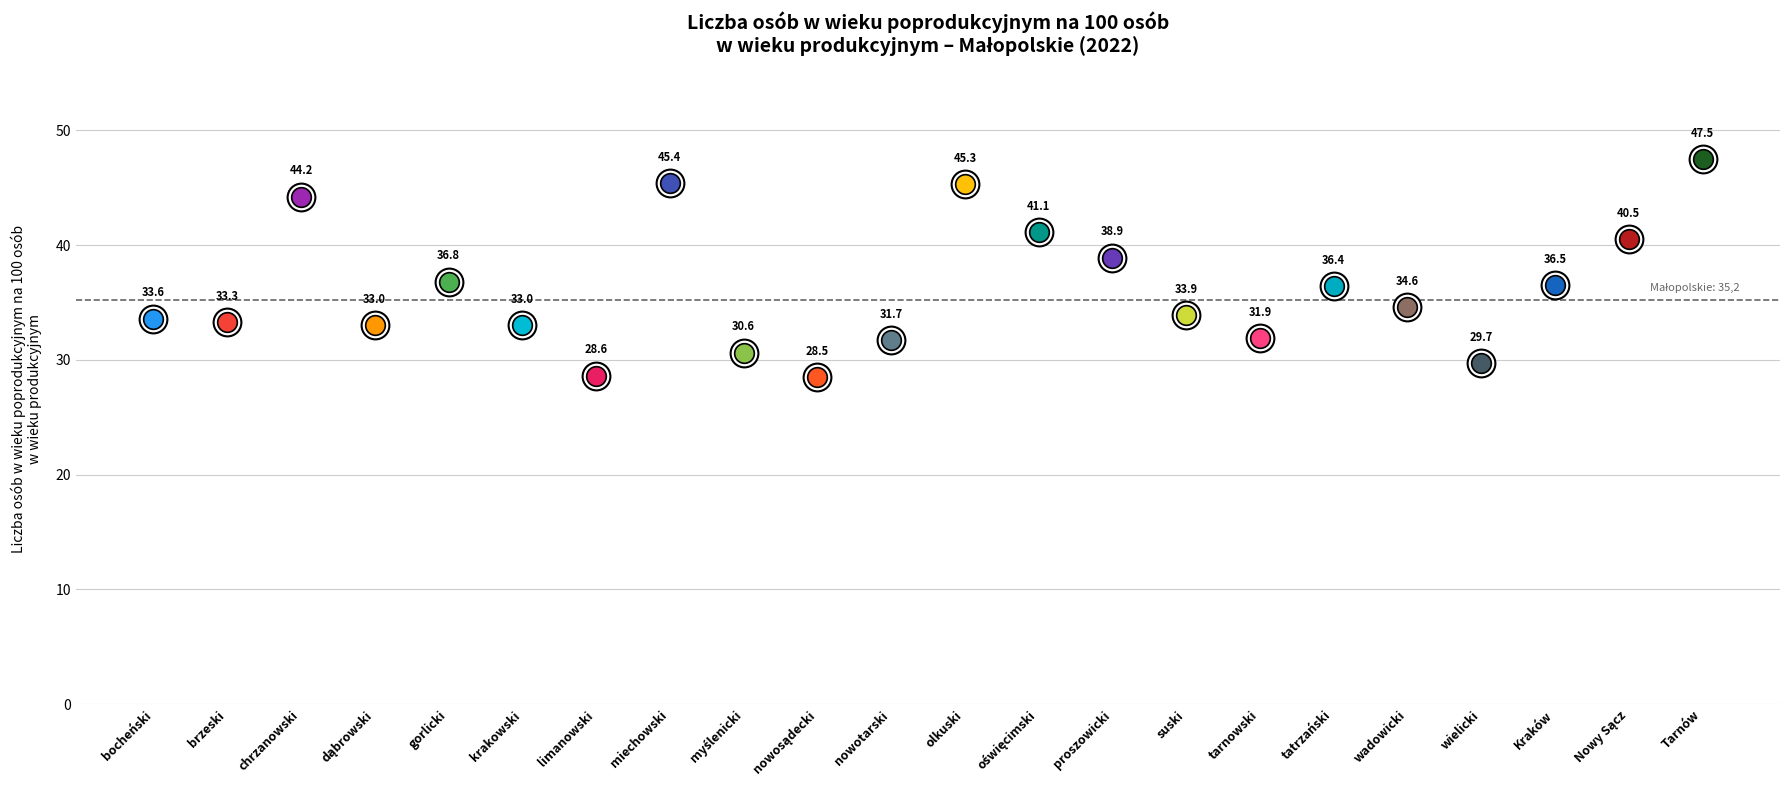

What is the change in value from nowosądecki to oświęcimski?

+12.6